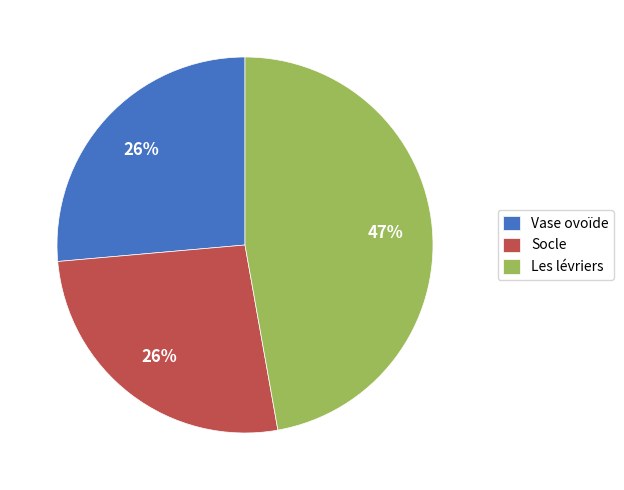

Combined, do Socle and Vase ovoïde account for over 50%?

Yes